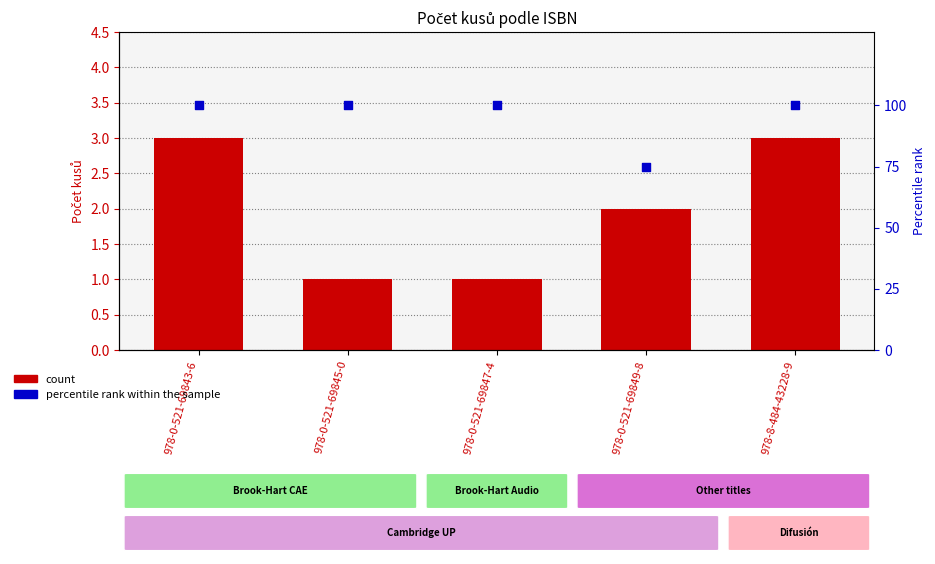

At which category is the sum across all series the highest?

978-0-521-69843-6